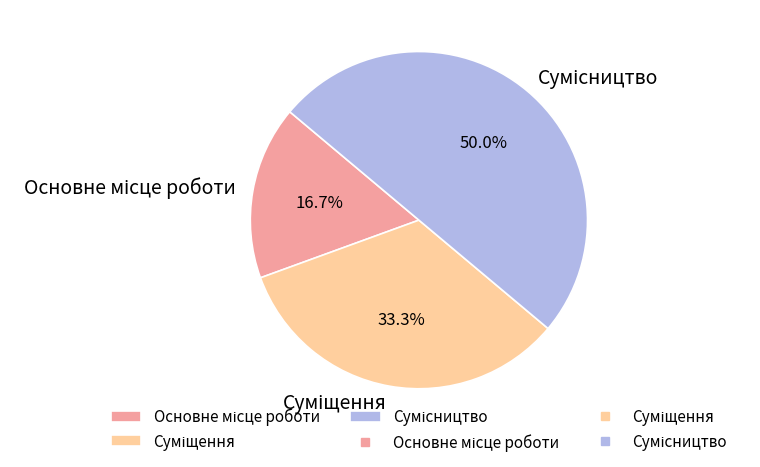

How many slices are in this pie chart?

3